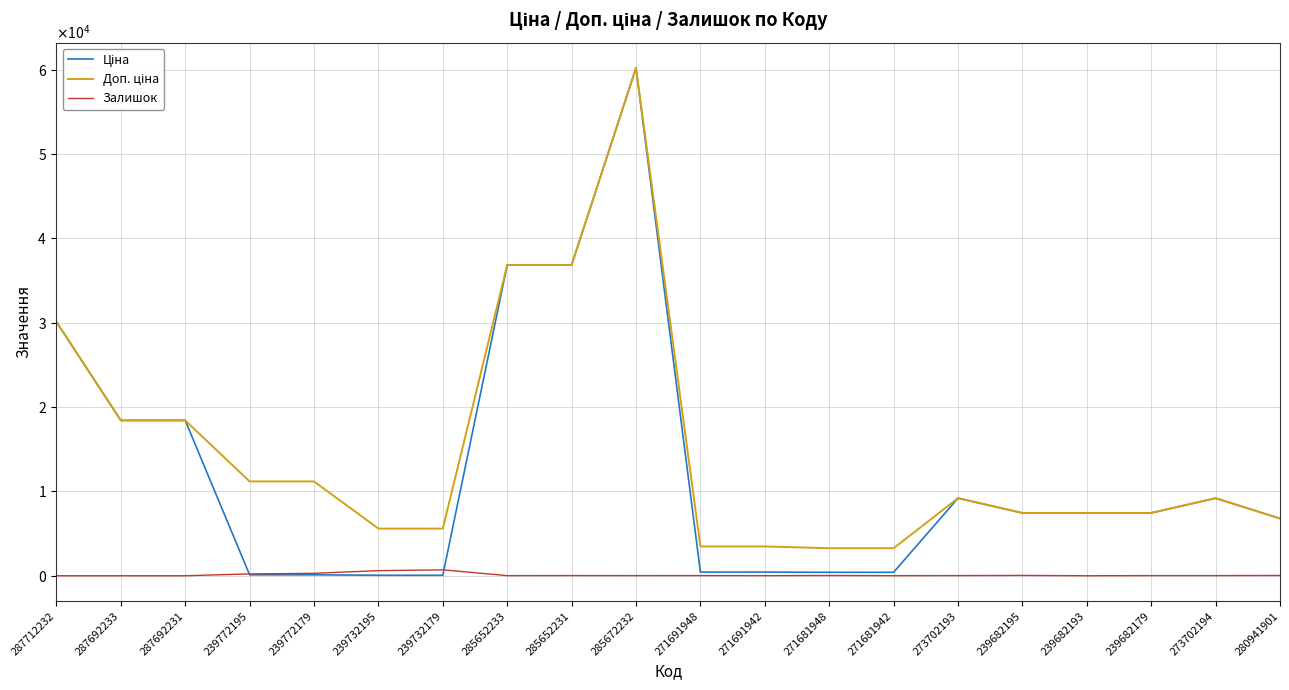

List the series in order of their peak value, lowest first.

Залишок, Ціна, Доп. ціна